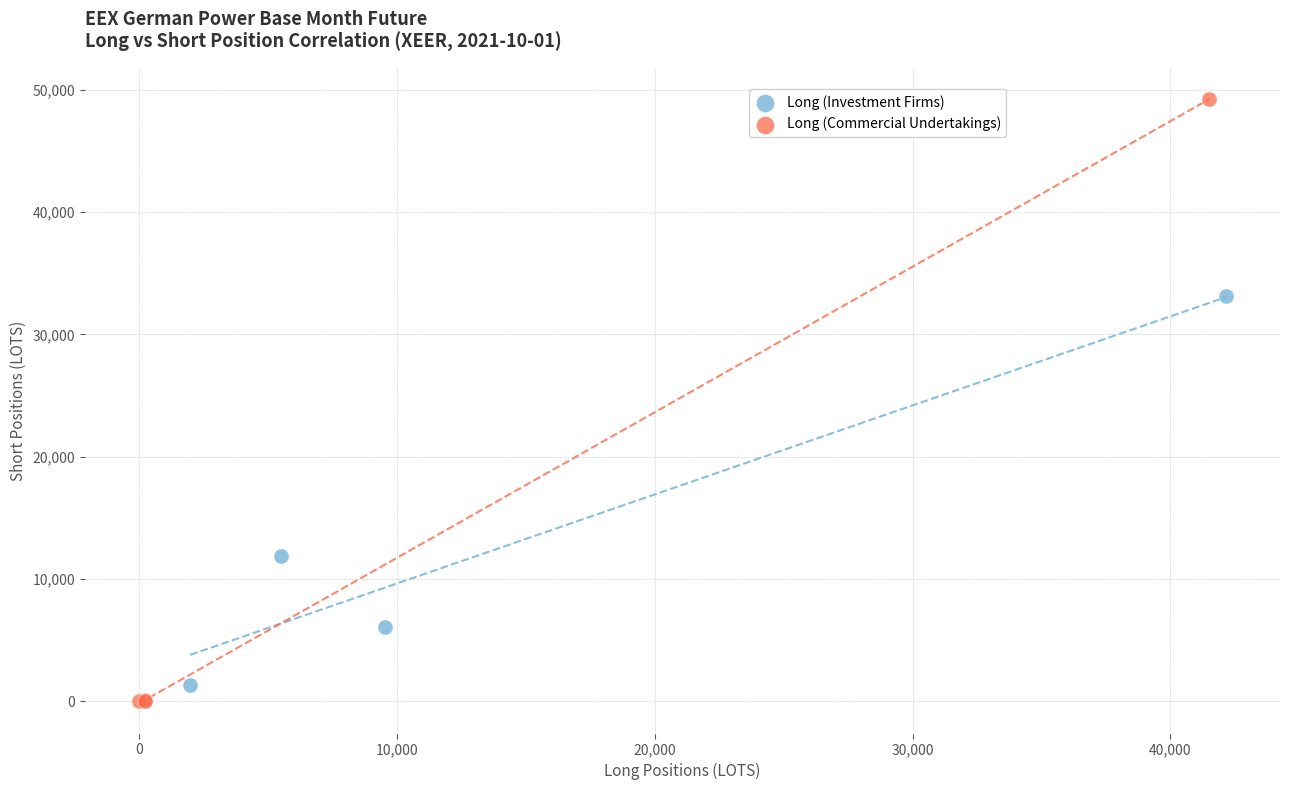

Which series has the widest spread of Y values?

Long (Commercial Undertakings)